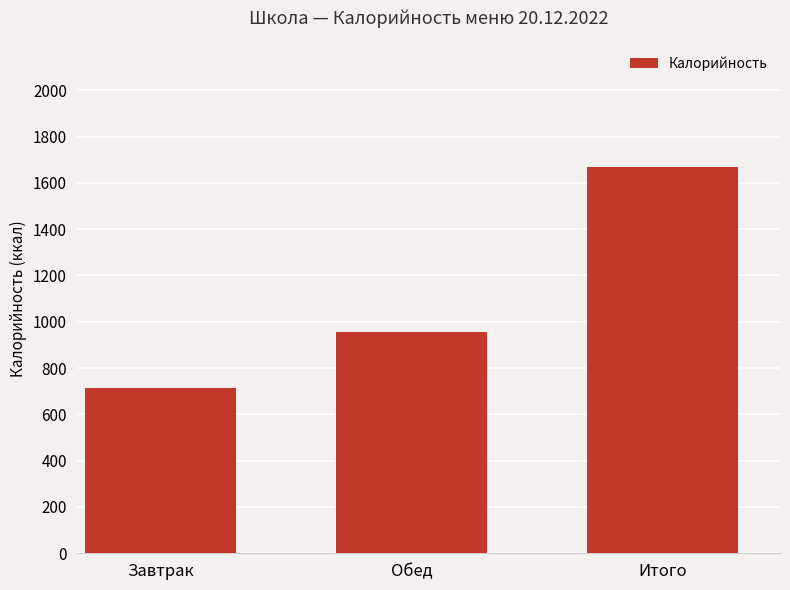

Rank the categories by value from highest to lowest.

Итого, Обед, Завтрак